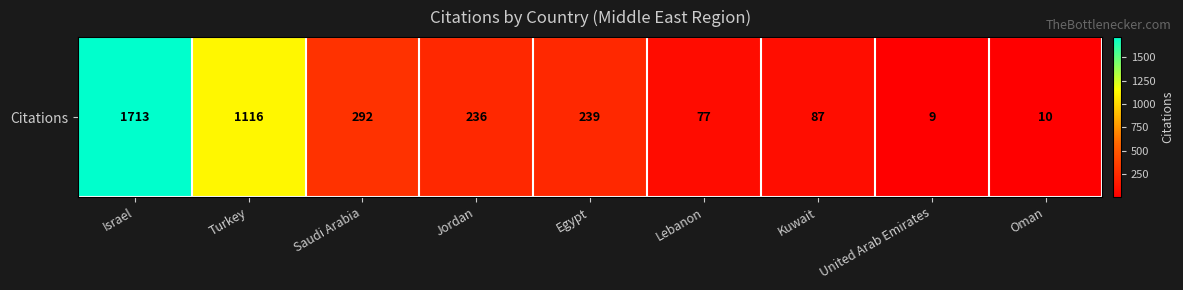

What is the difference between the second highest and second lowest values?

1106